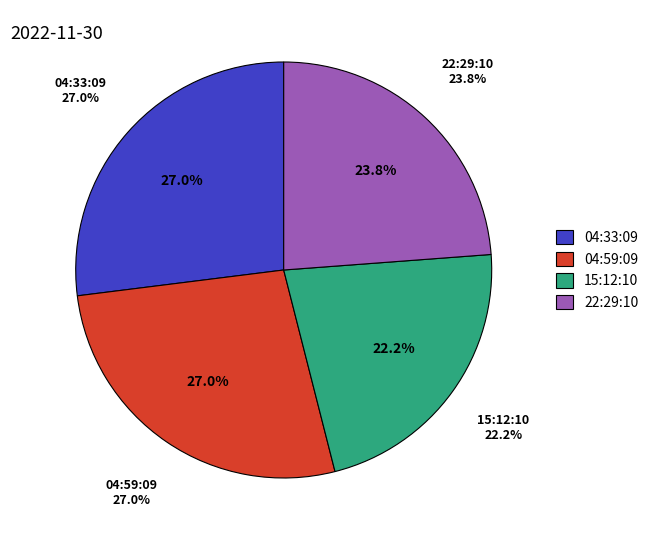

To the nearest percent, what is the difference between the 2022-11-30T04:59:09.589Z and 2022-11-30T22:29:10.930Z slice percentages?

3%